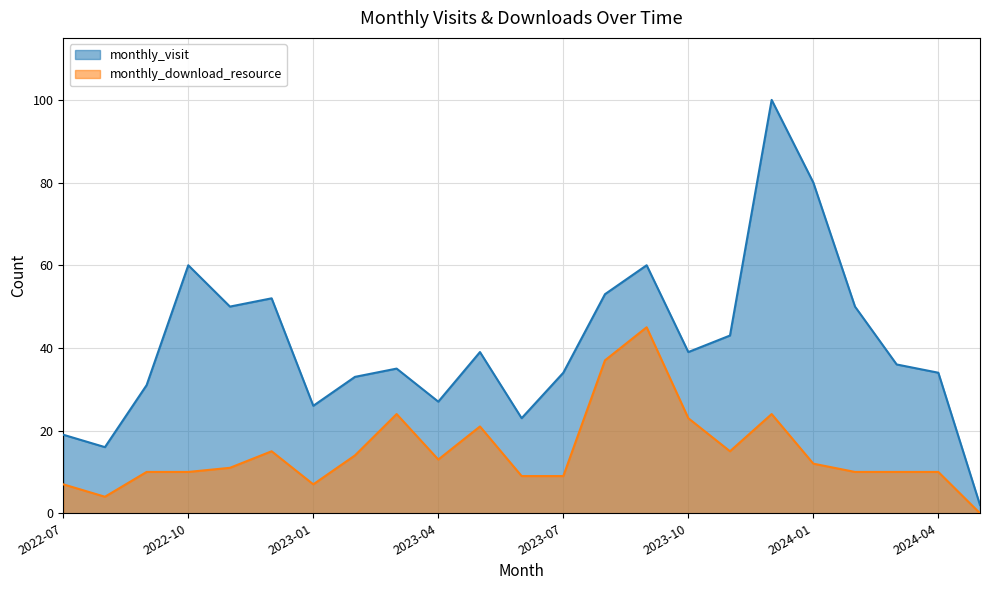

Is it true that monthly_download_resource equals 13 at 2022-10?

False